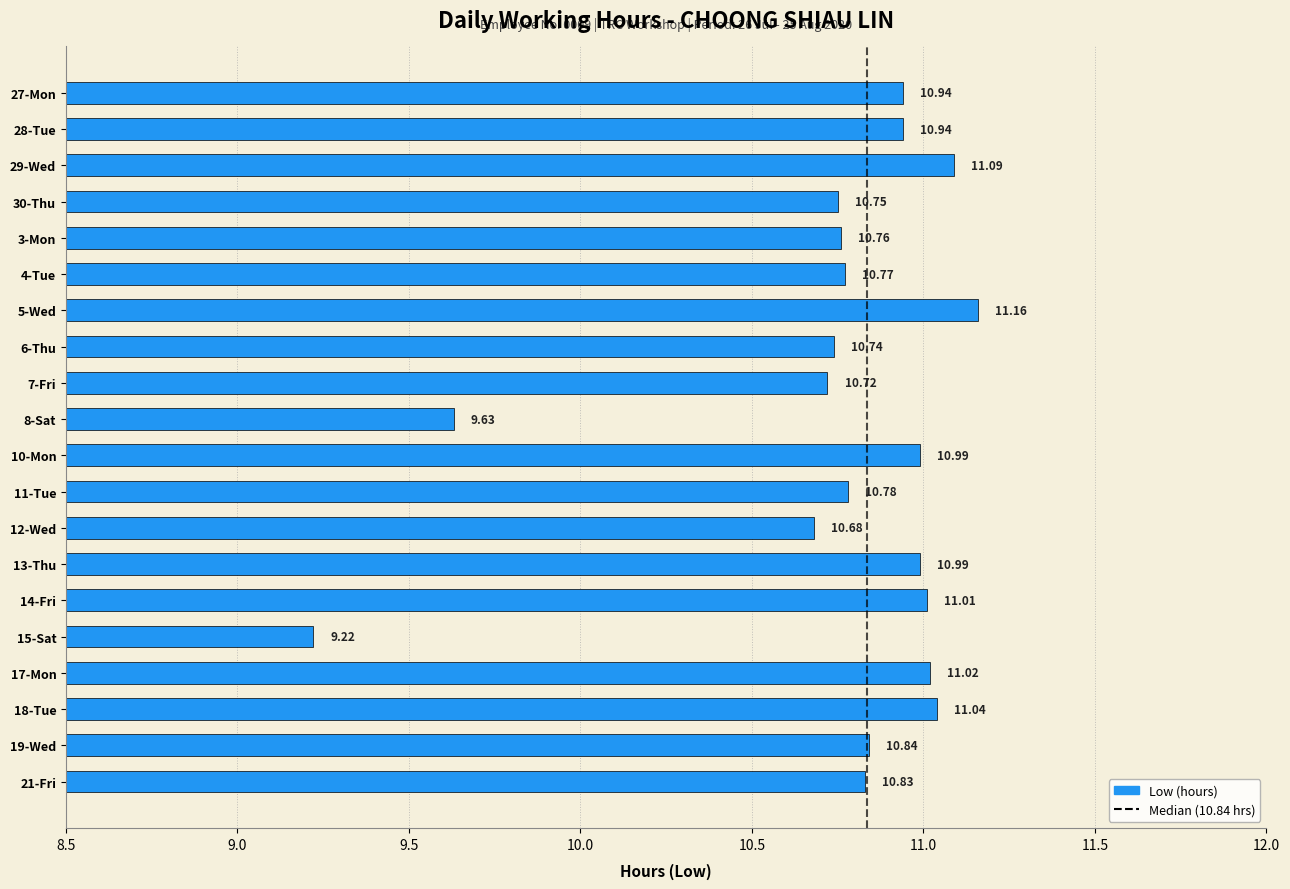

What is the maximum value shown in the chart?

11.2